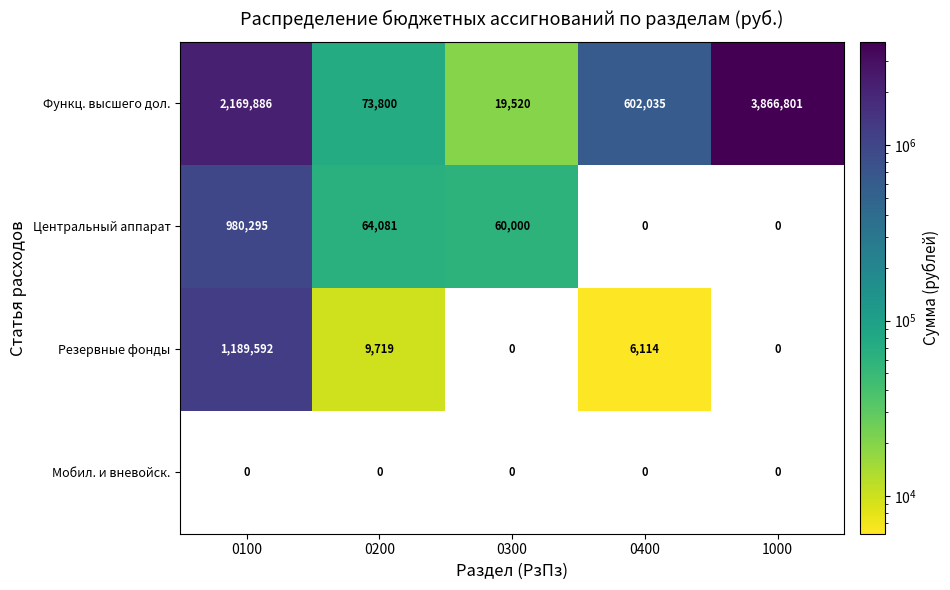

Which category has the highest value in the Центральный аппарат series?

0100